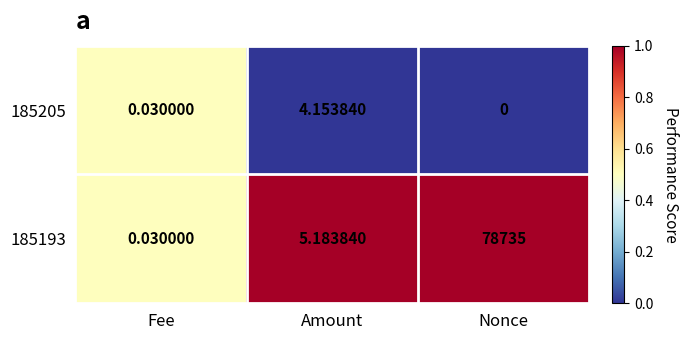

At which category is the sum across all series the highest?

Nonce